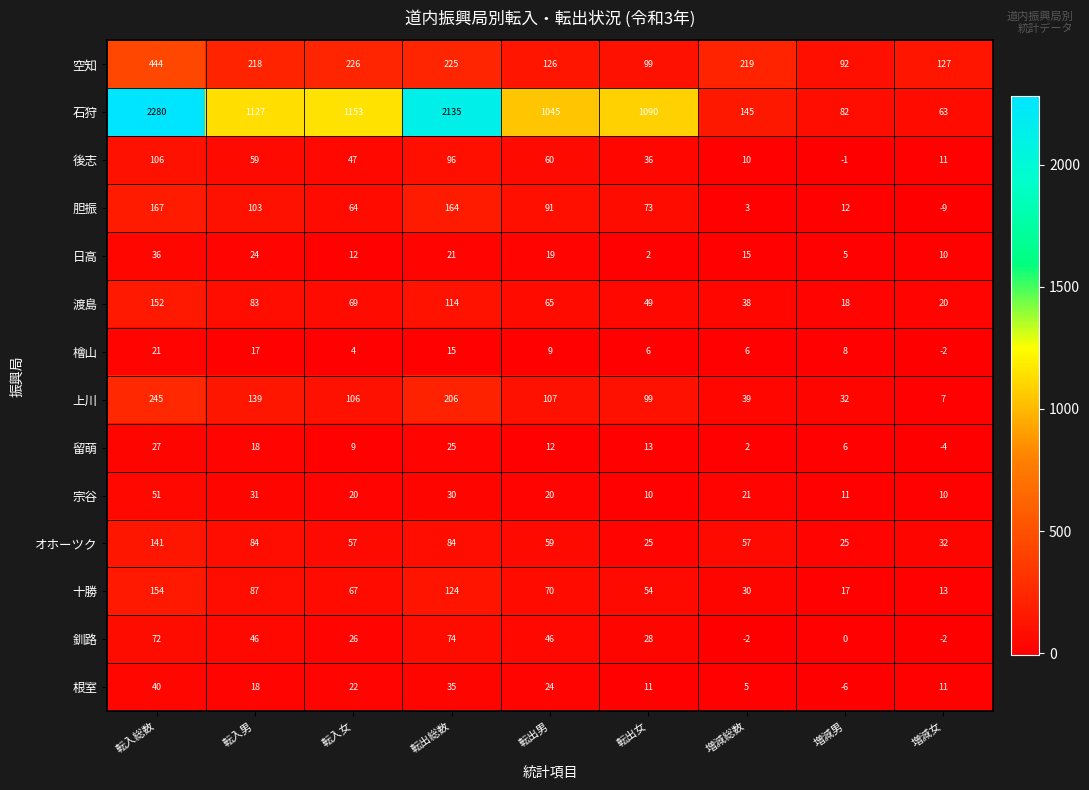

What is the difference between the 留萌 values at 転出女 and 転出総数?

12